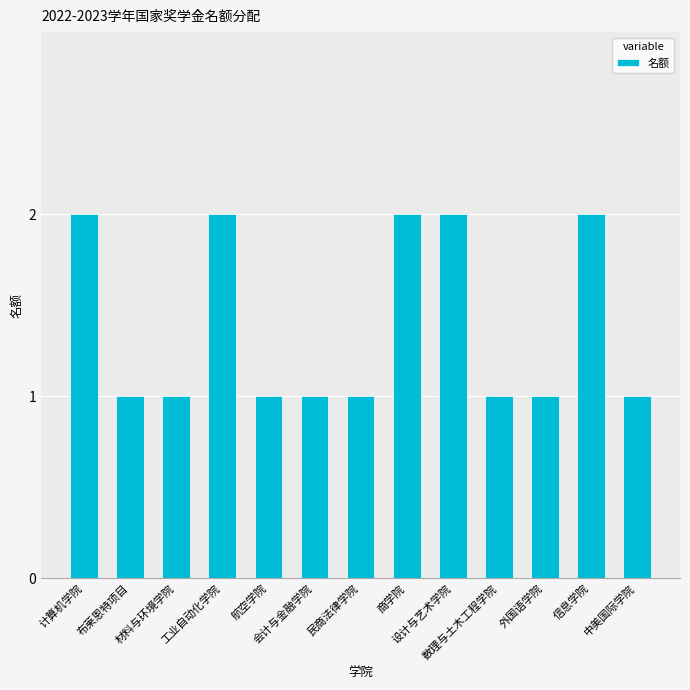

Approximately how many times larger is the value at 设计与艺术学院 compared to 数理与土木工程学院?

2.0